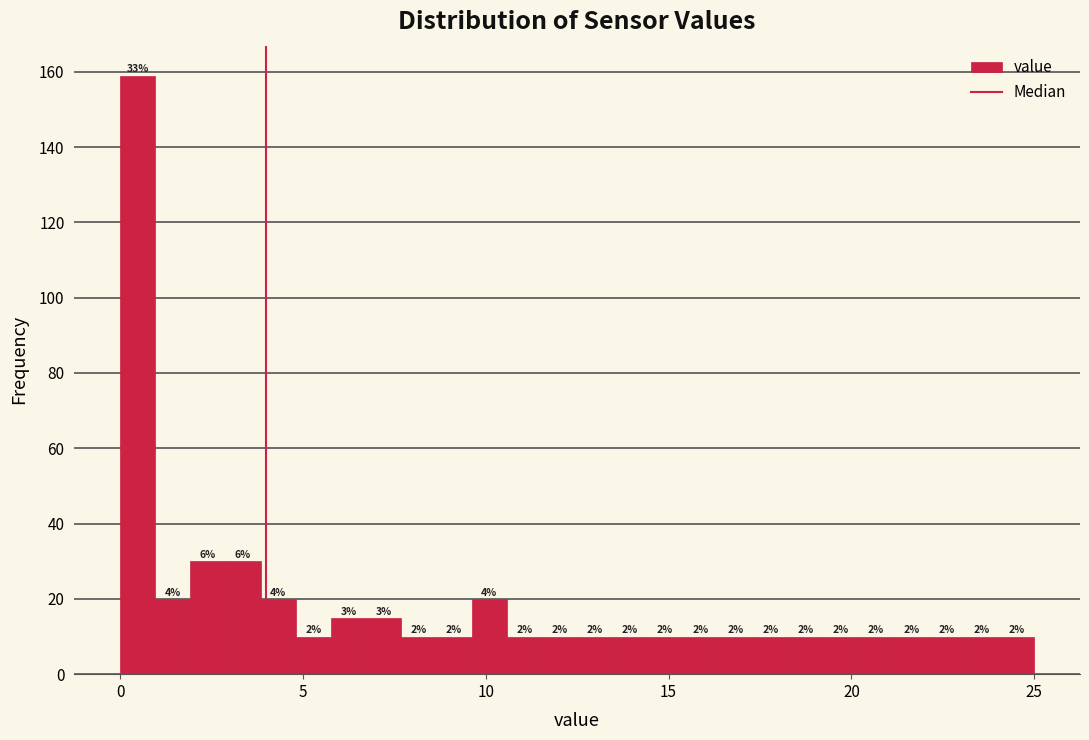

Around what value on the x-axis is the tallest bar? Give the approximate position of its centre, as read against the axis.

0.5